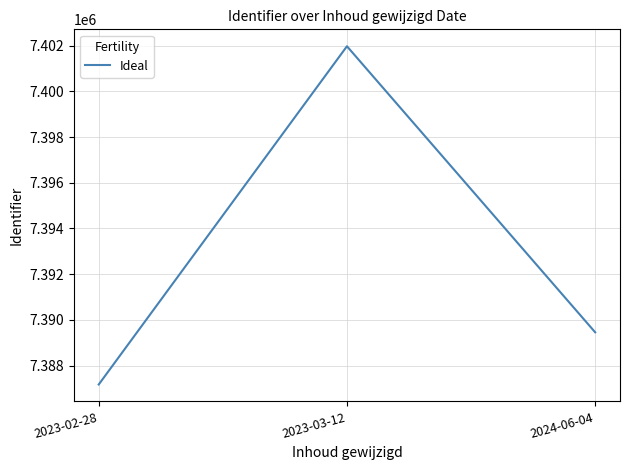

What position from the left is 2023-02-28?

1